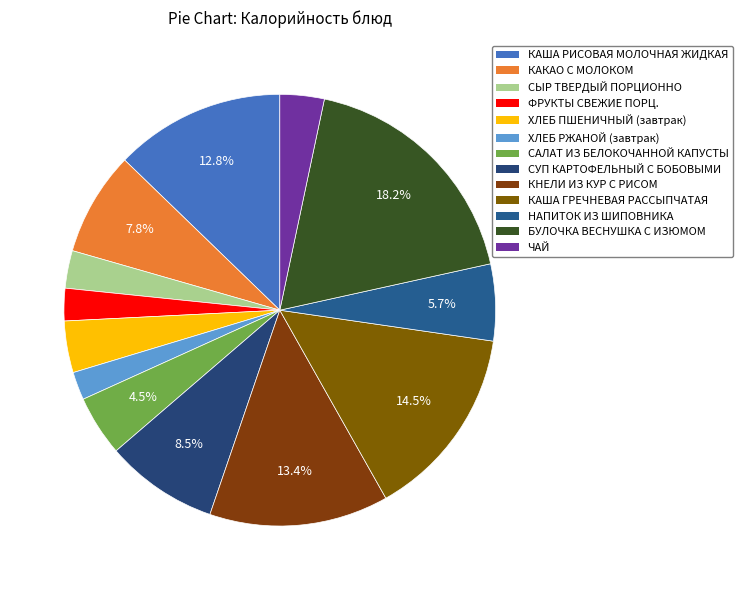

Which slice is the largest?

БУЛОЧКА ВЕСНУШКА С ИЗЮМОМ